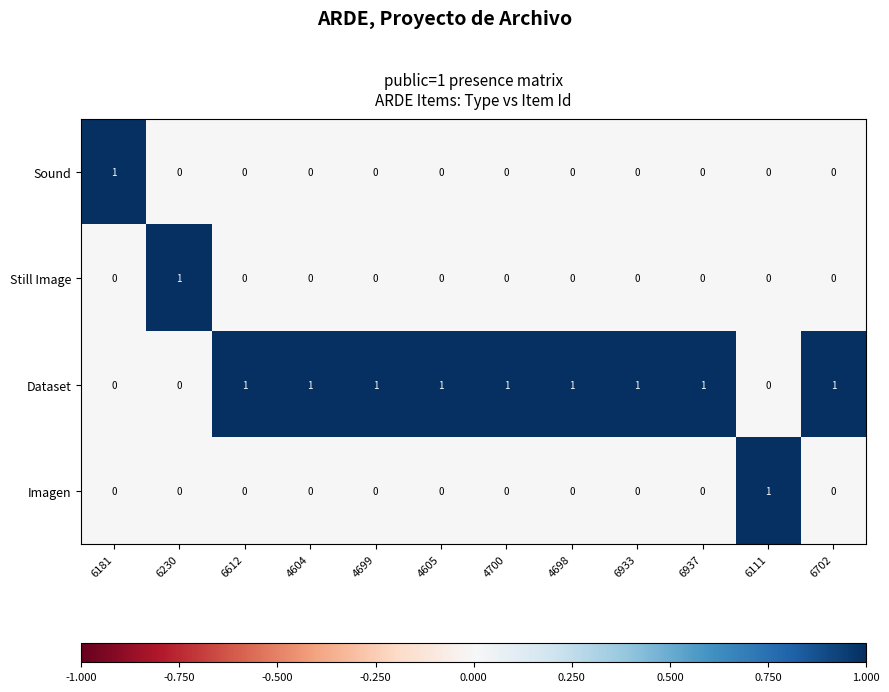

How many Imagen values are between 0 and 1?

12